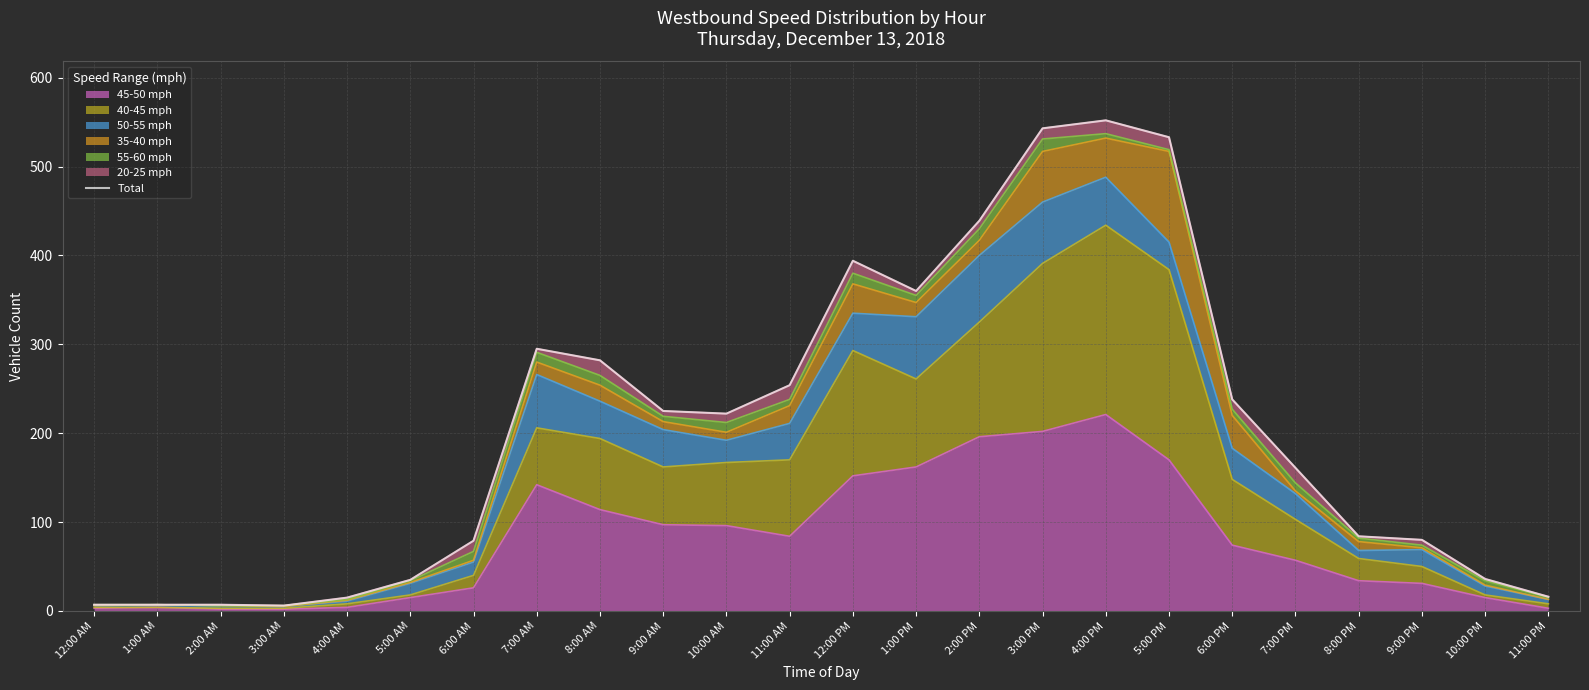

Reading left to right, transcribe all the data shown in this chart.

7	7	7	6	15	35	79	295	282	225	222	254	394	360	439	543	552	533	238	161	84	80	36	16